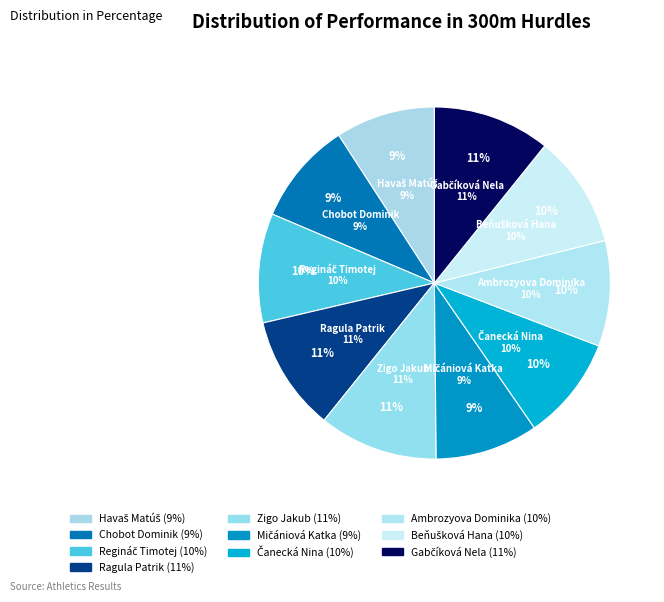

Is there a majority slice in this chart?

No